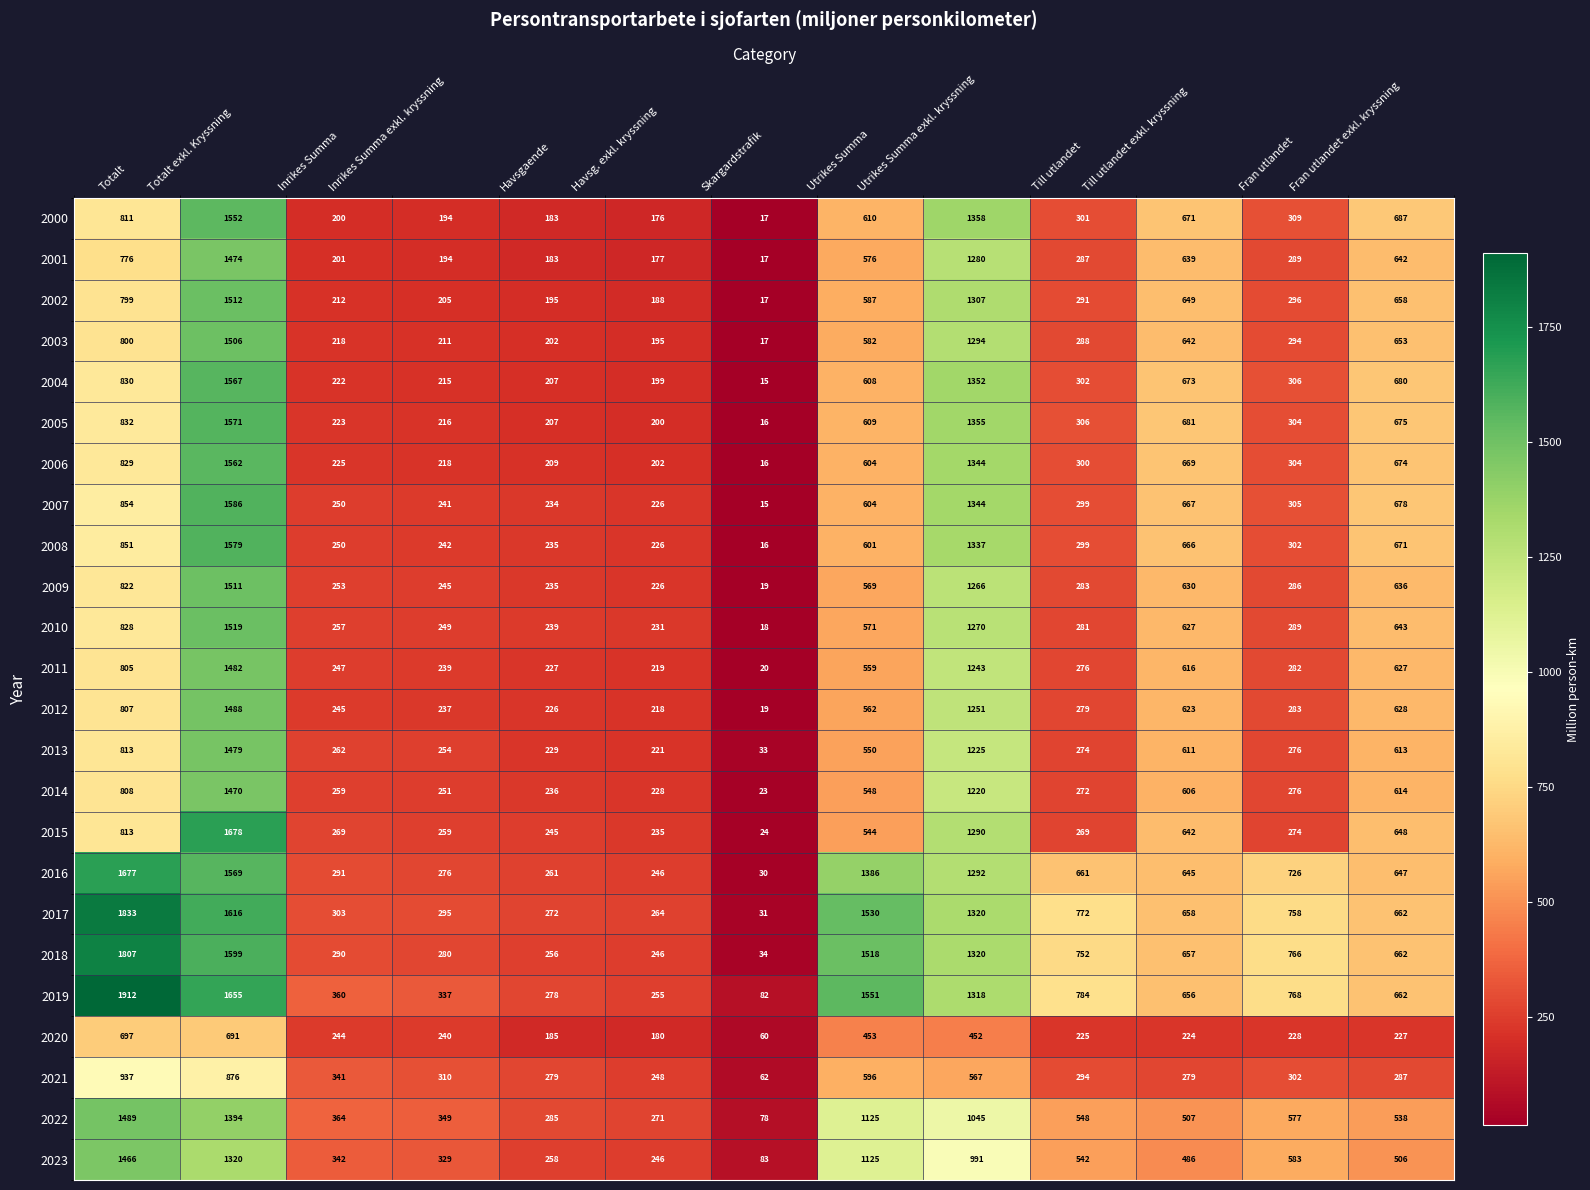

How many series are shown in this chart?

24